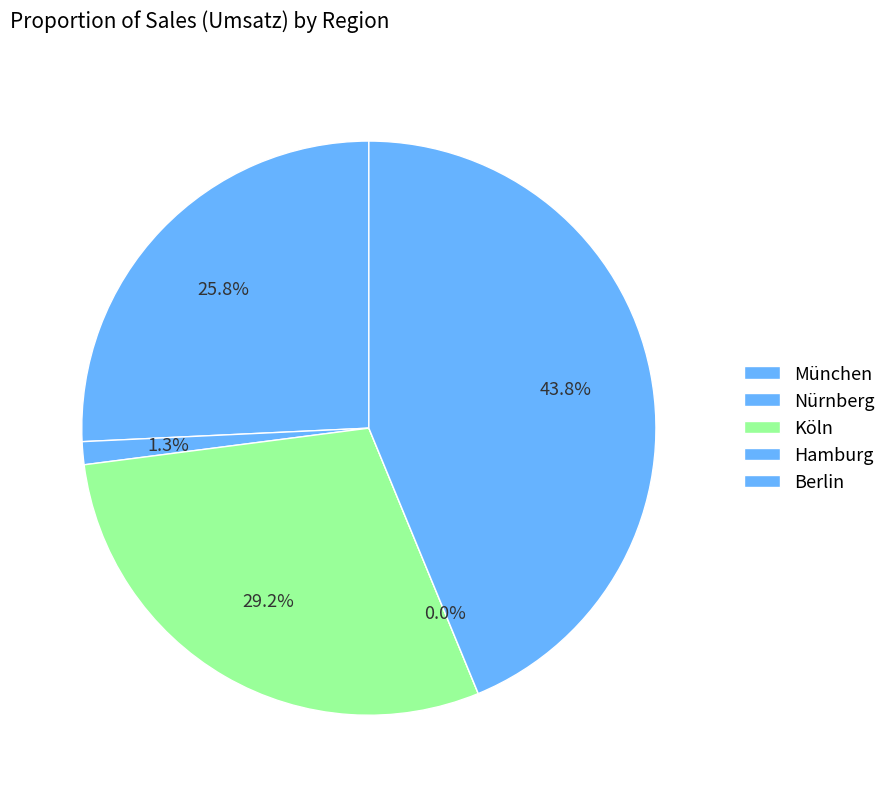

What percentage is NOT represented by Gerda?

100.0%